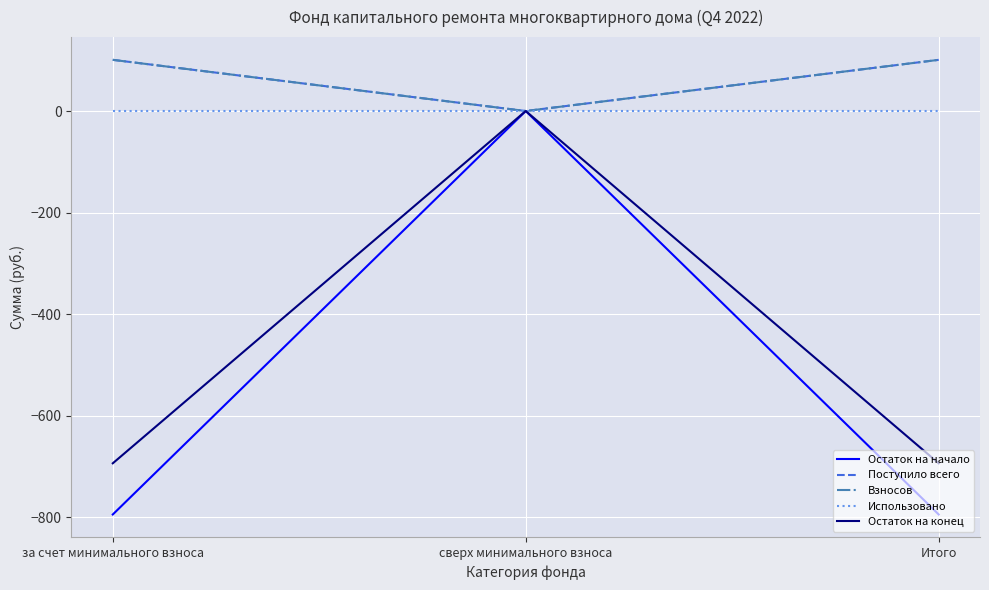

Does the chart display data point markers on the line(s)?

No